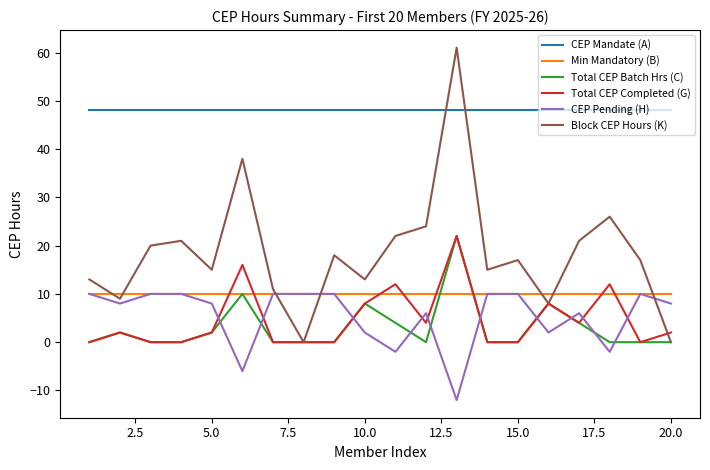

True or false: Min Mandatory (B) and CEP Mandate (A) intersect in this chart.

False